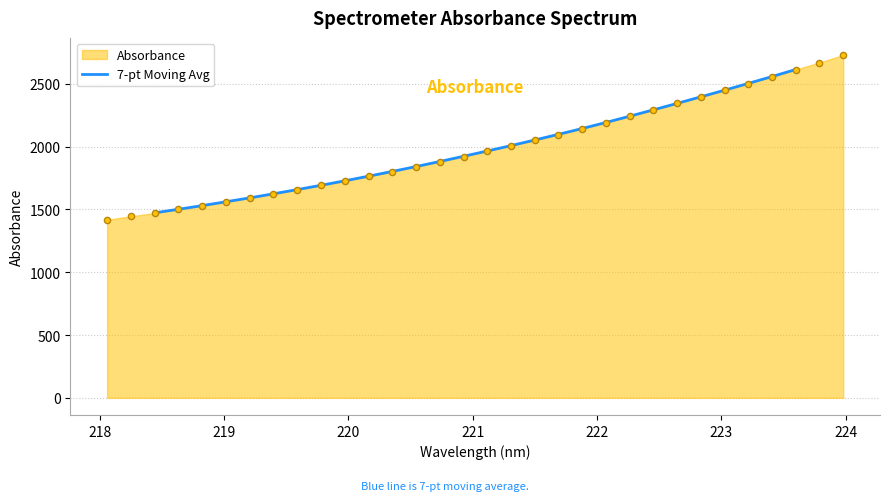

What is the maximum value for 7-pt Moving Avg?

2612.9